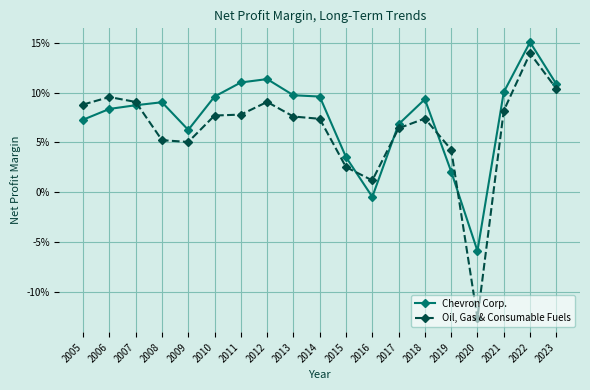

At which category is the sum across all series the highest?

2022